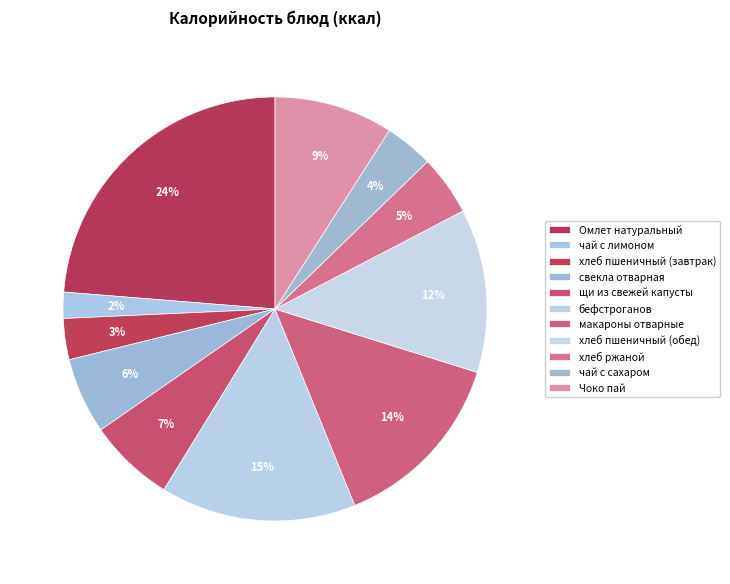

What is the change in value from щи из свежей капусты to хлеб пшеничный (обед)?

+83.0